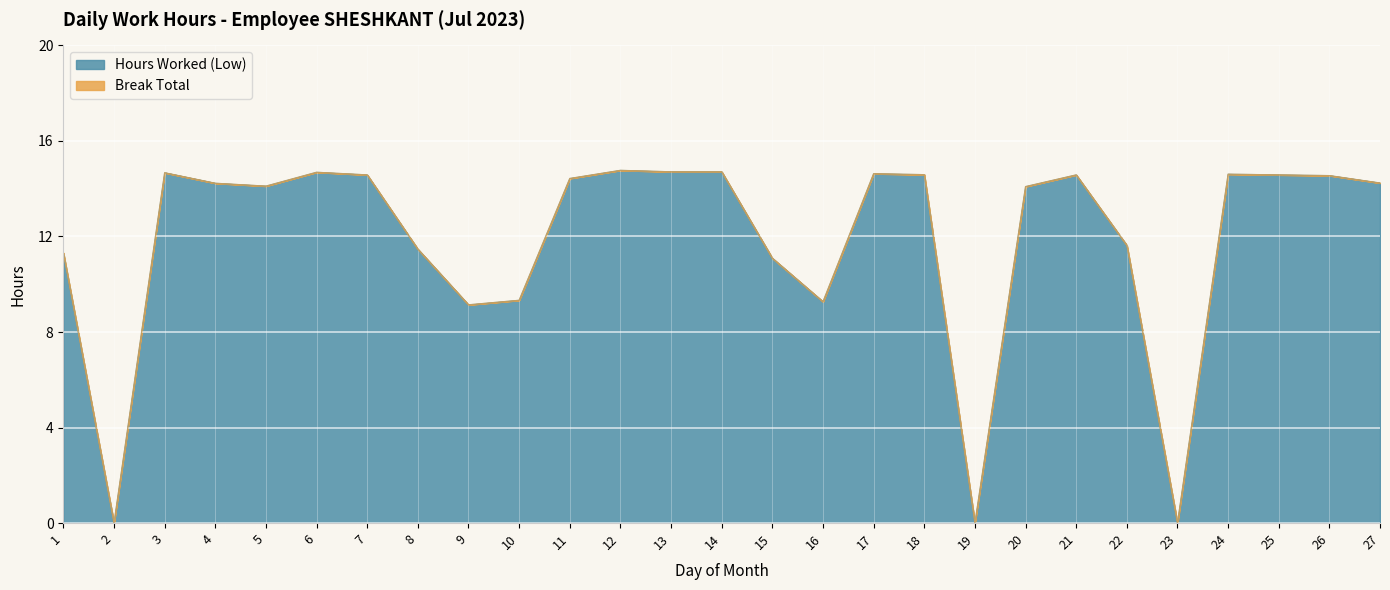

Reading left to right, what are all the values shown in this chart?

11.3	0.0	14.7	14.2	14.1	14.7	14.6	11.5	9.1	9.3	14.4	14.8	14.7	14.7	11.1	9.3	14.6	14.6	0.0	14.1	14.6	11.6	0.0	14.6	14.6	14.6	14.2